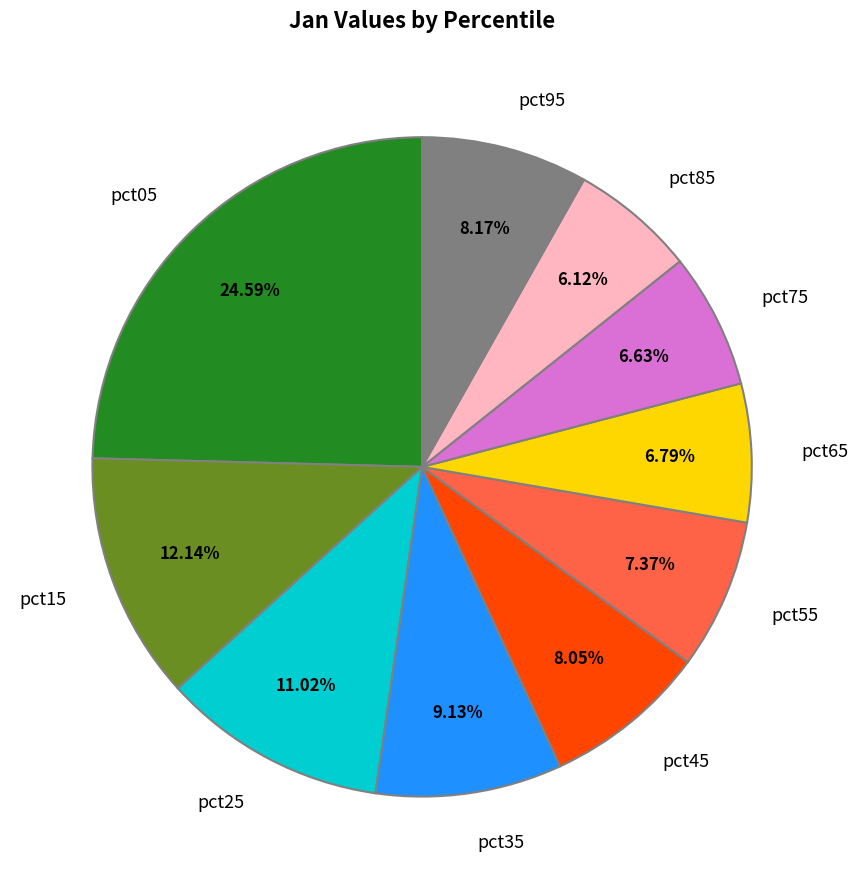

What percentage is the pct45 slice, to the nearest percent?

8%